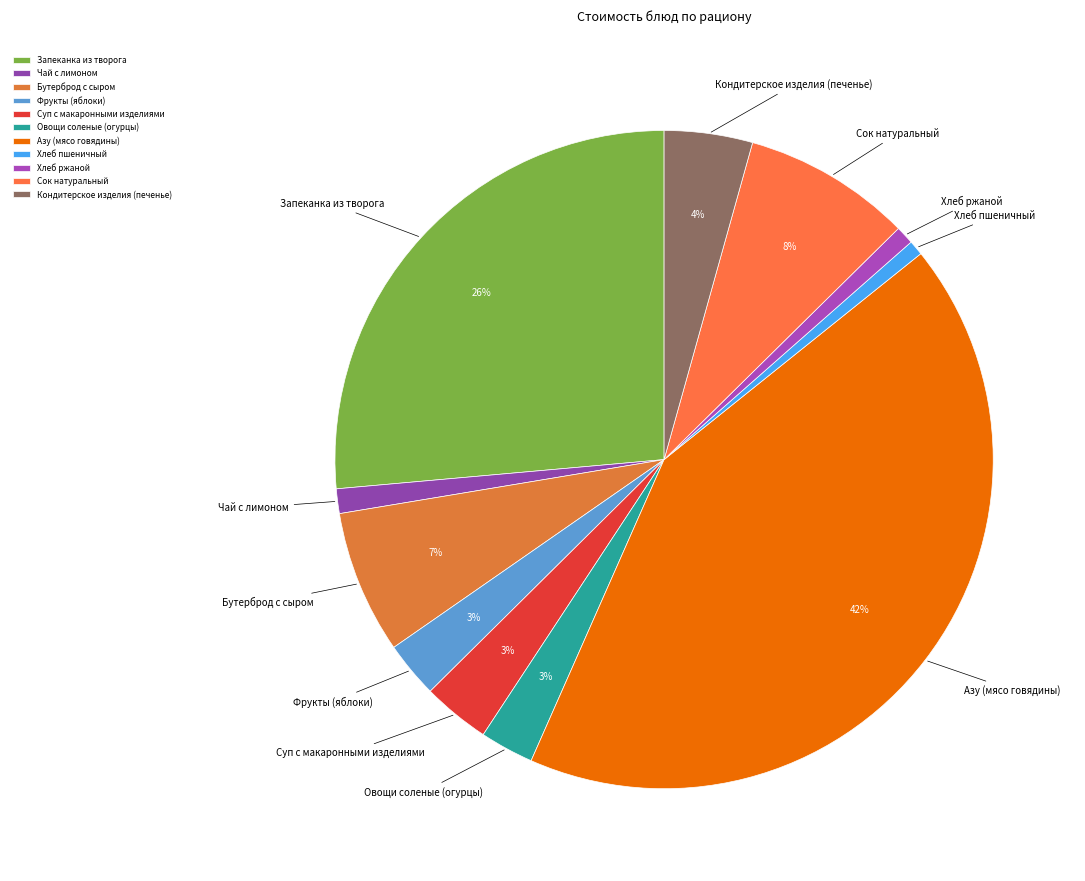

To the nearest percent, what percentage of the pie is Суп с макаронными изделиями?

3%